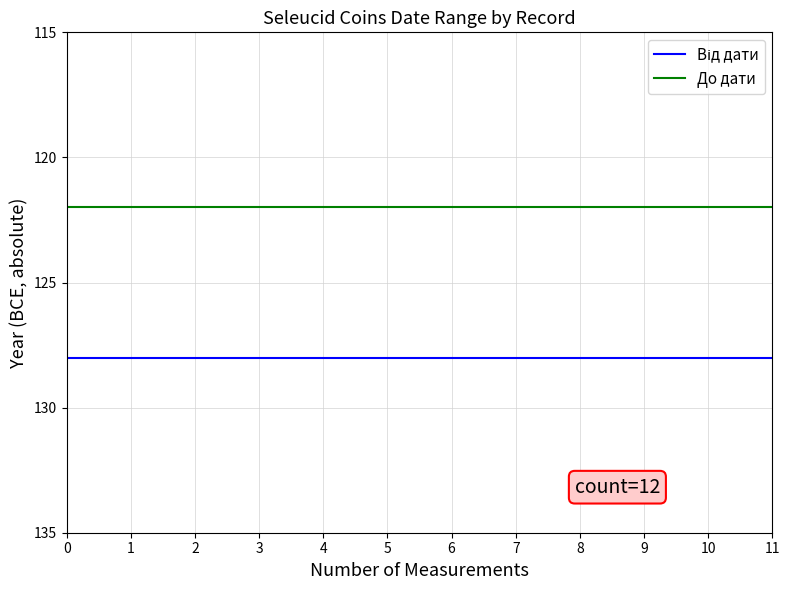

At how many categories does at least one series exceed -124?

12